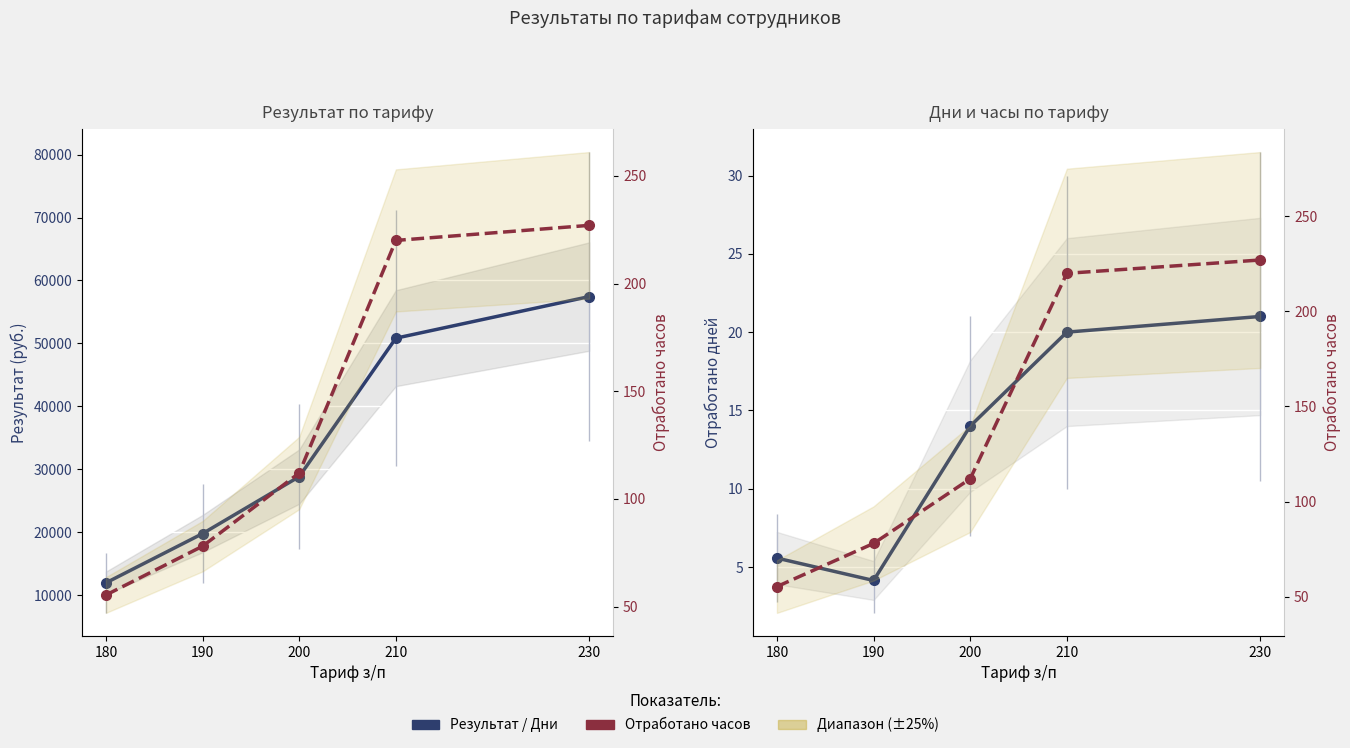

Where does the Результат series first go above 28817?

200